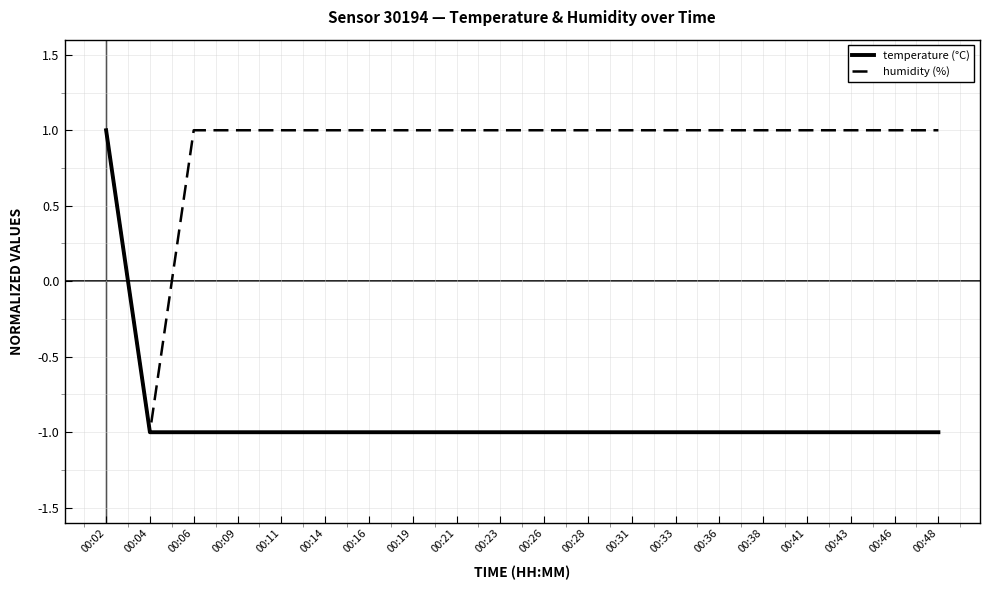

The temperature (°C) series shows -2 at 00:31. True or false?

False